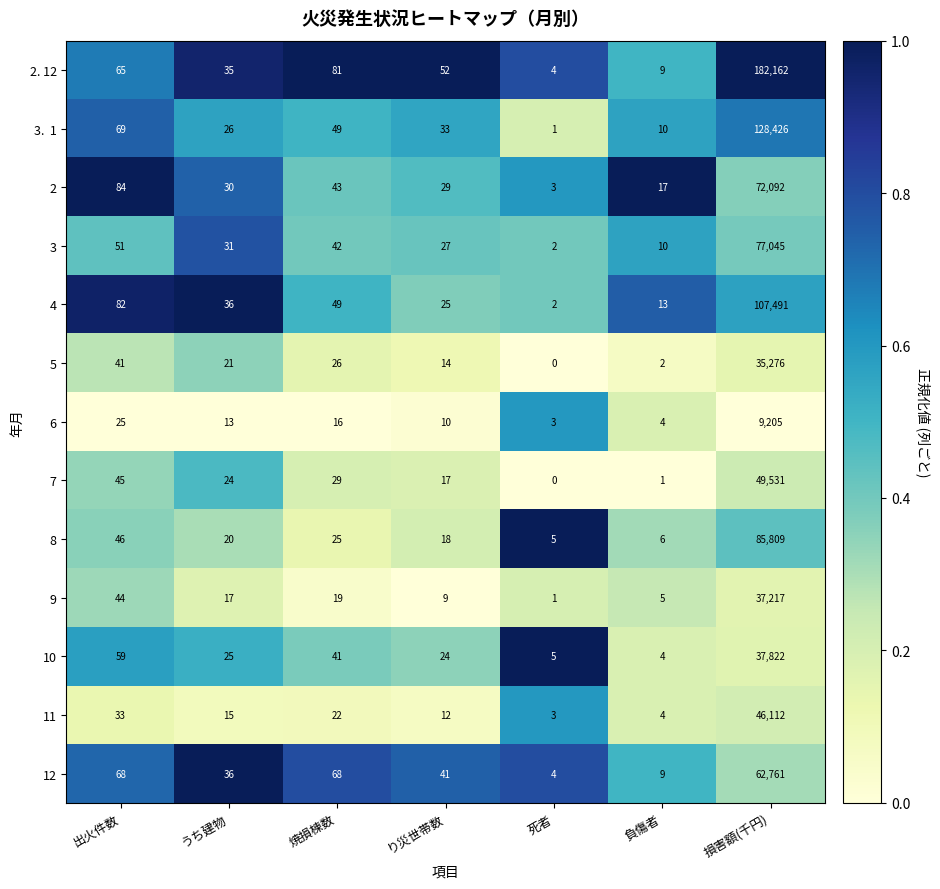

Read the 2. 12 value at 負傷者.

9